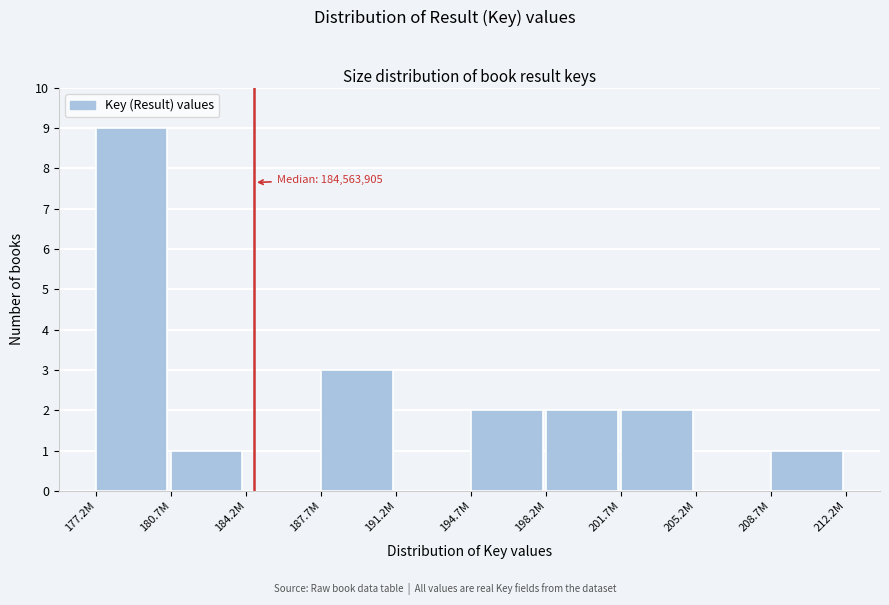

Approximately how many times larger is the value at 198.2M compared to 187.7M?

0.7